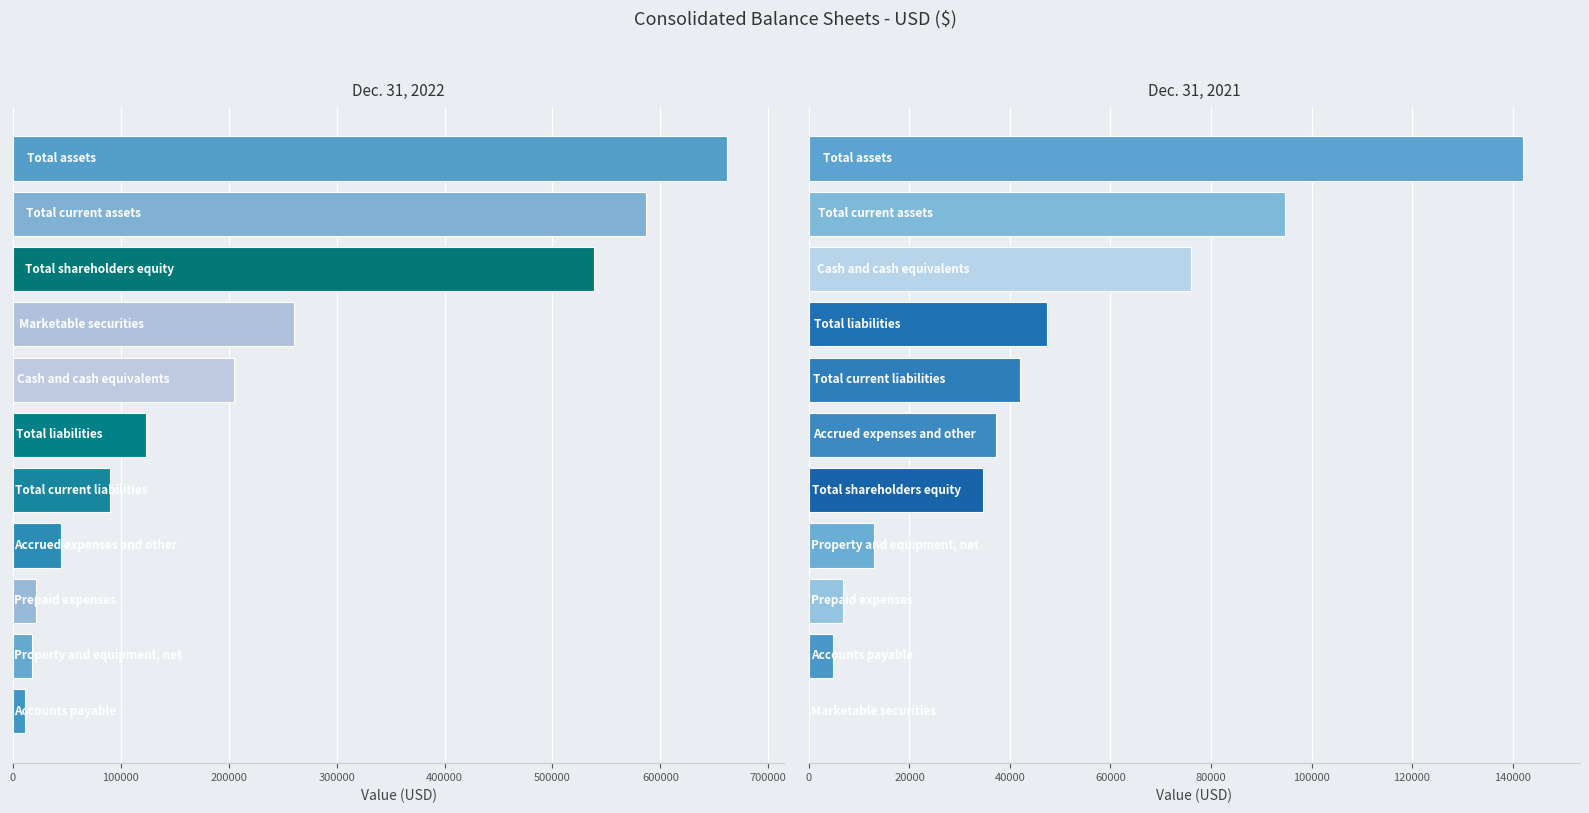

What is the spread (max minus min) of values at 100000?

12737